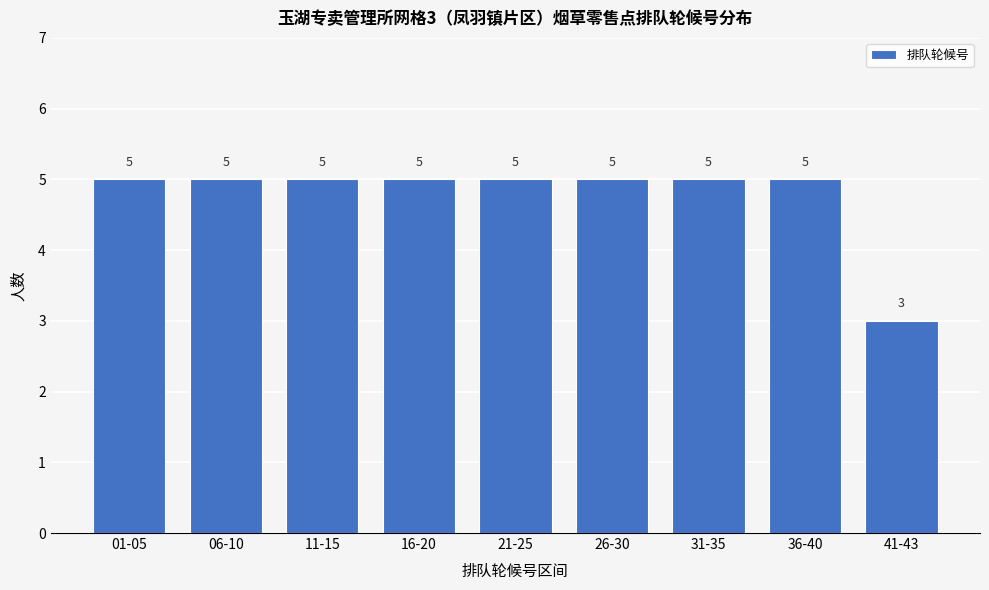

Reading left to right, what are all the values shown in this chart?

01-05=5	06-10=5	11-15=5	16-20=5	21-25=5	26-30=5	31-35=5	36-40=5	41-43=3